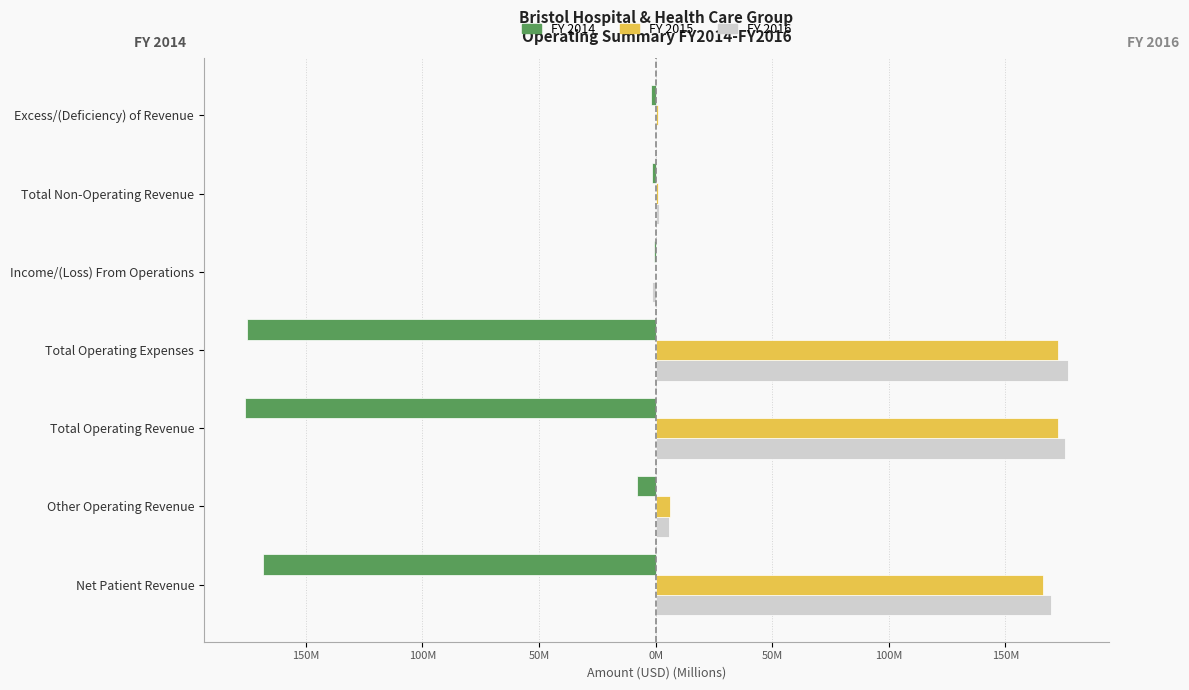

True or false: FY 2014 has a value of -231.0 at Total Operating Expenses.

False